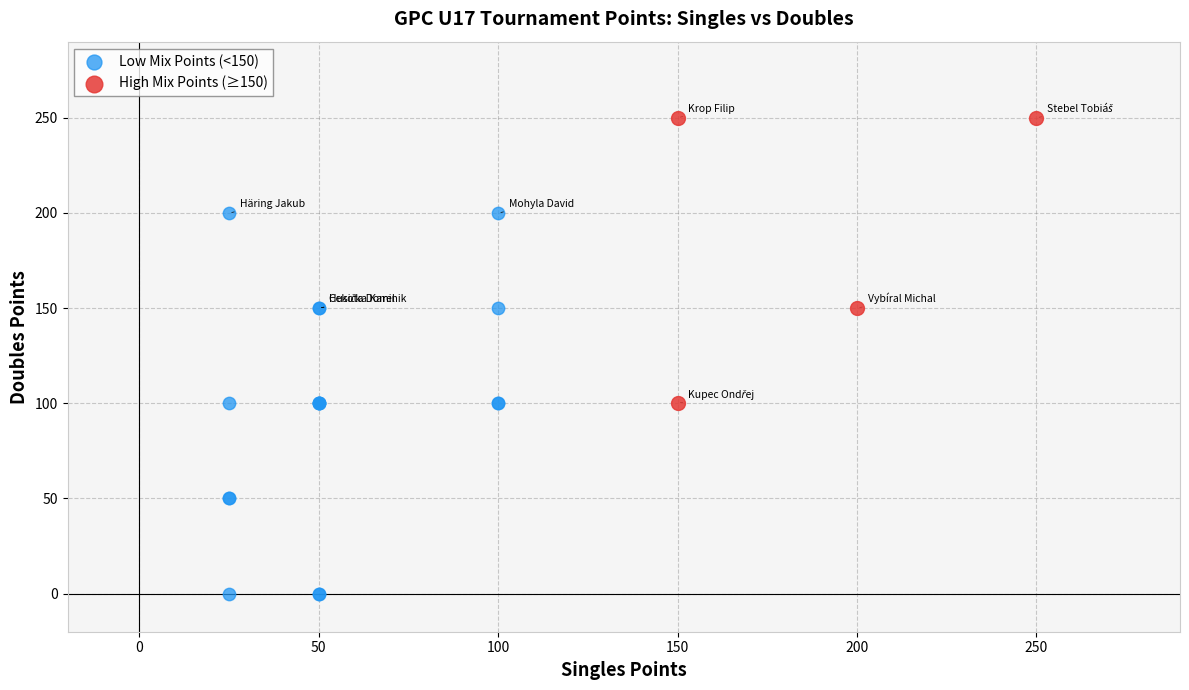

Which series reaches the minimum Y coordinate?

Low Mix Points (<150)